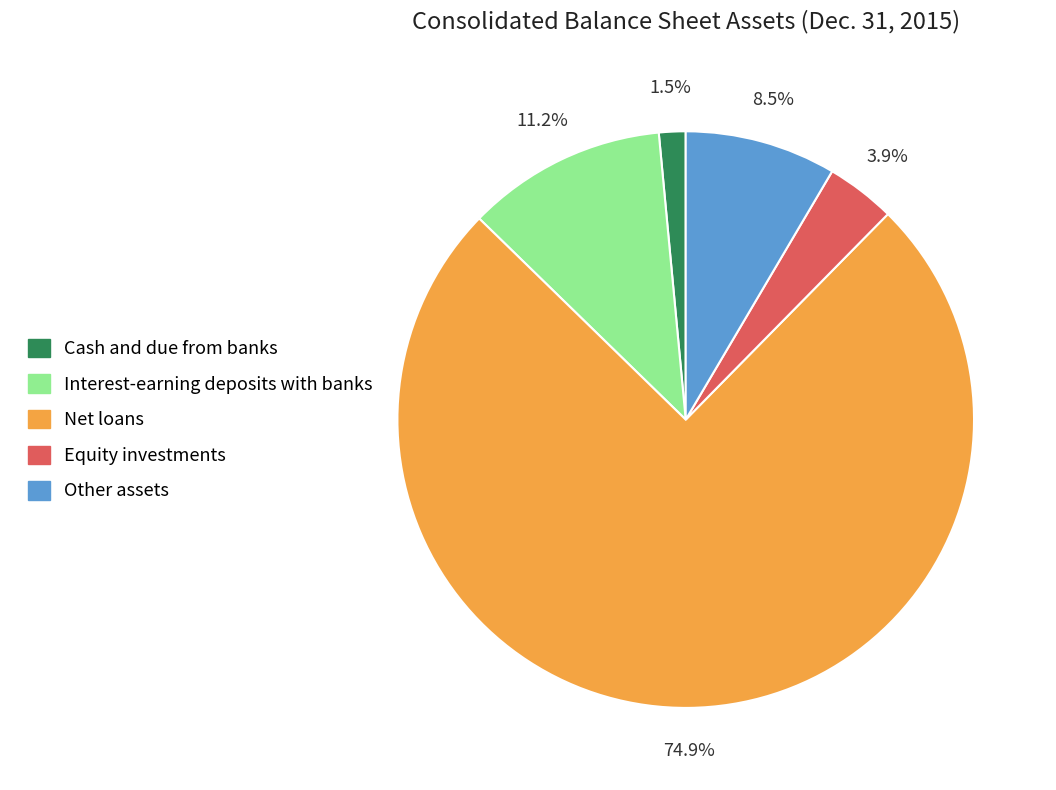

Is it true that Equity investments is 4% of the pie?

True